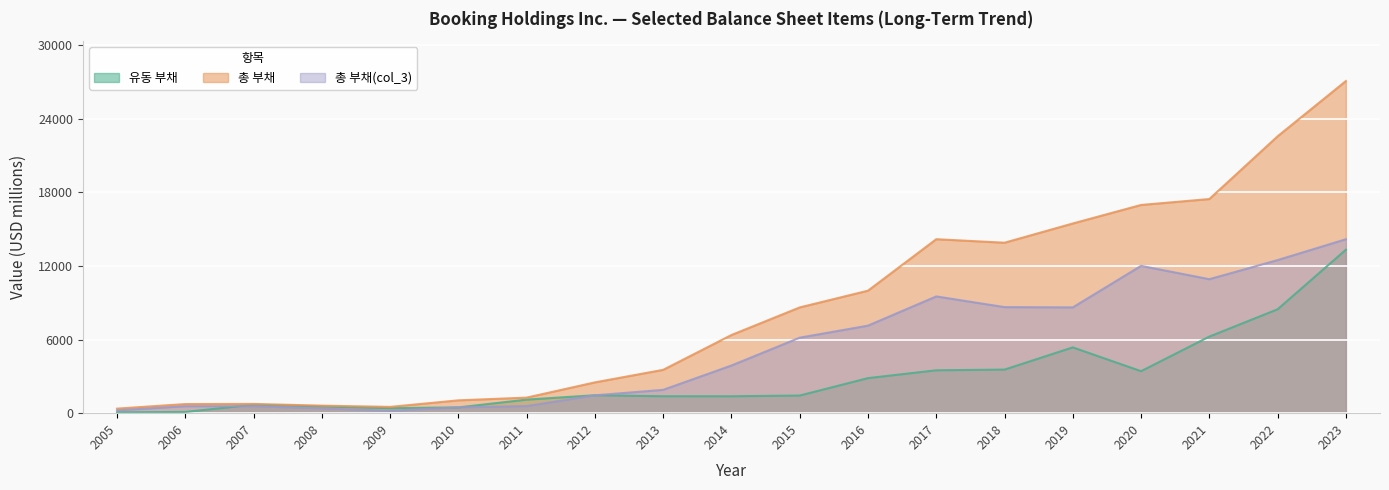

True or false: 총 부채 has more than 2 interior local peaks.

False